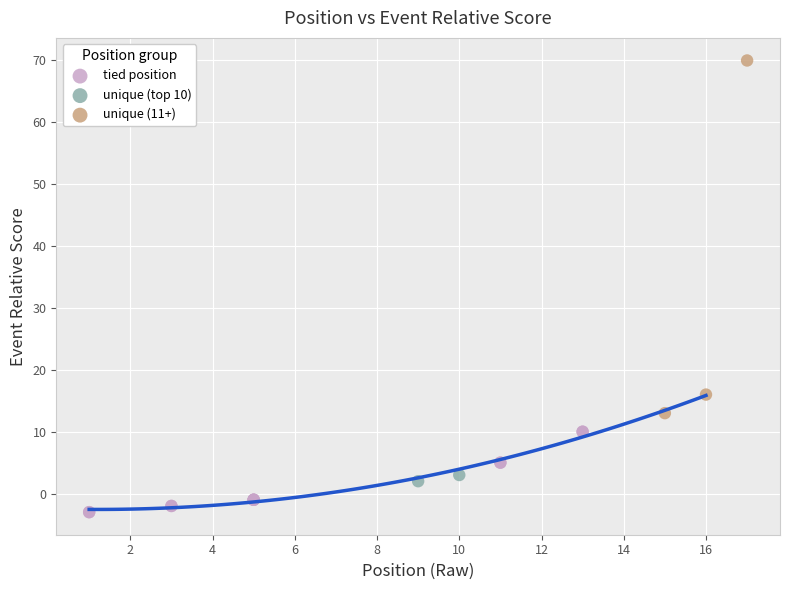

What are all the series names shown in the legend?

tied position, unique (top 10), unique (11+)